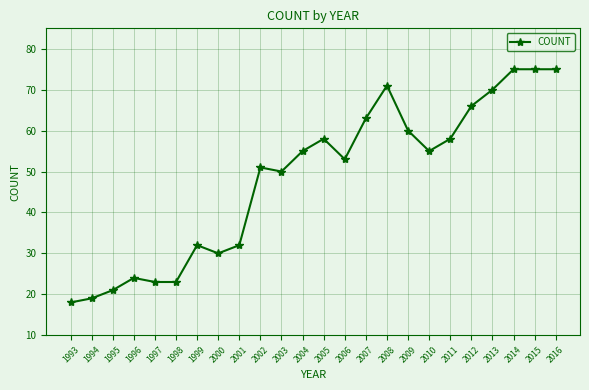

What is the value of the 2nd point from the left?

19